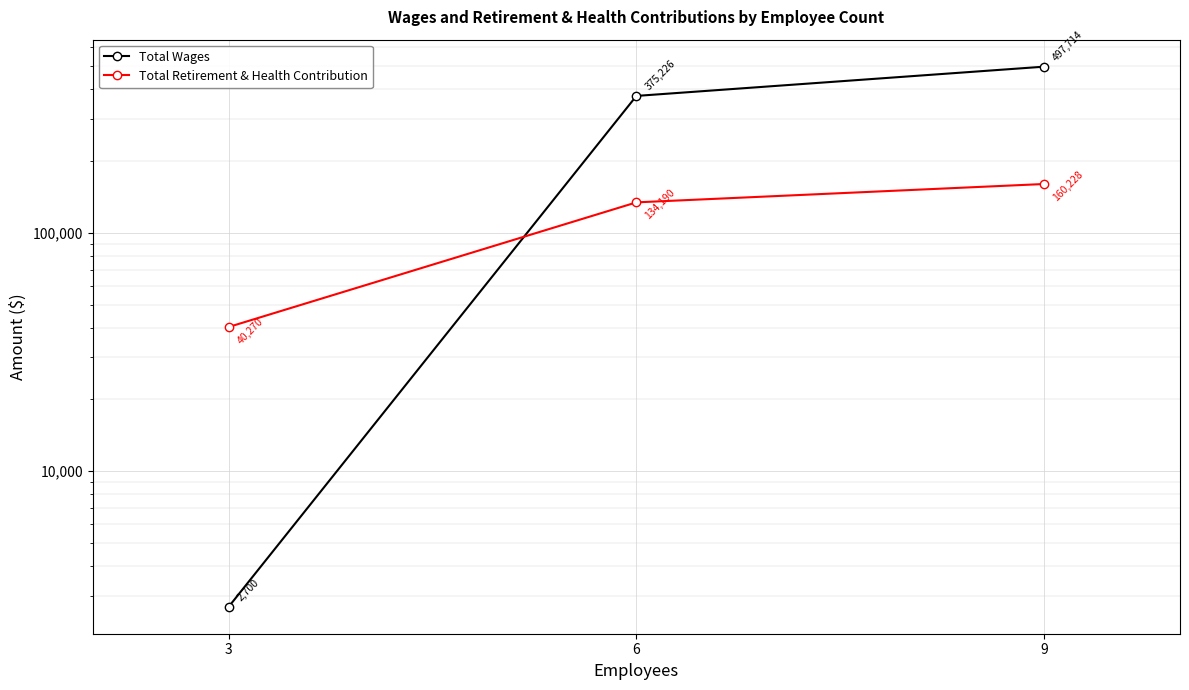

Does the chart display data point markers on the line(s)?

Yes